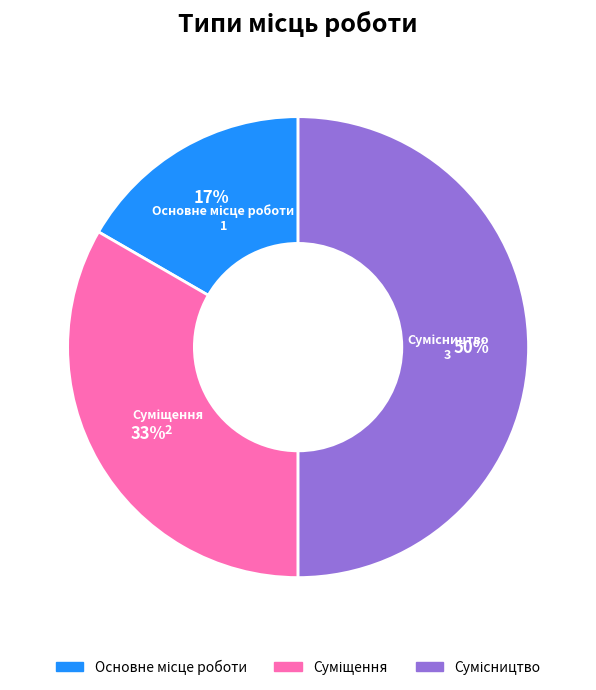

To the nearest percent, what is the difference between the largest and smallest slice percentages?

33%